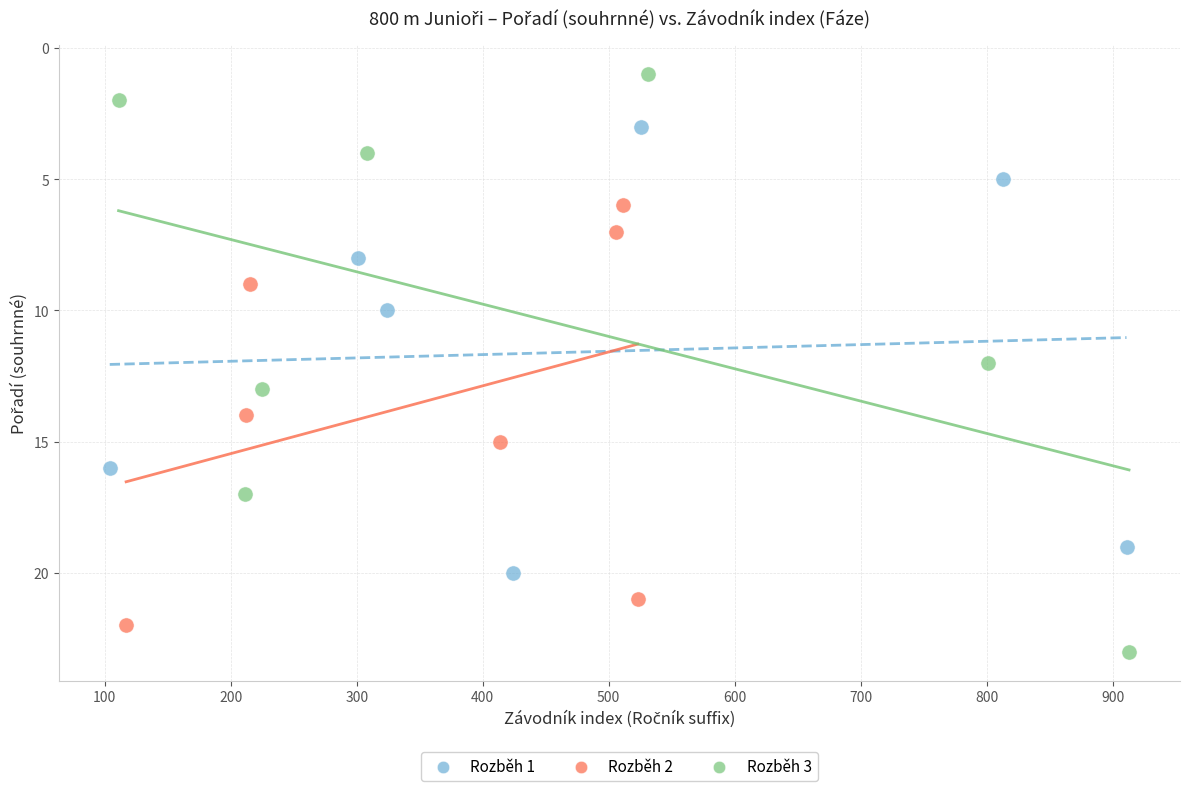

Which series has the largest Y range (max minus min)?

Rozběh 3